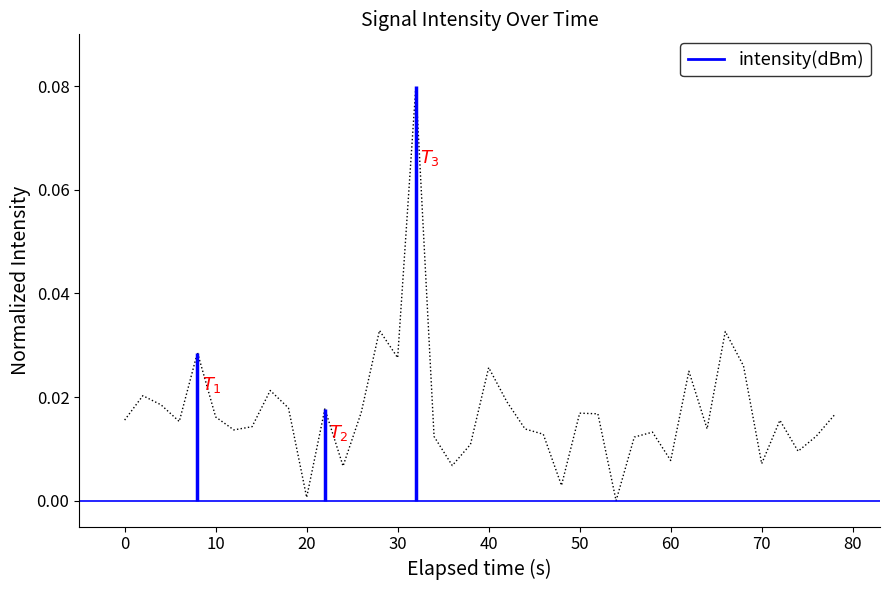

Reading left to right, transcribe all the data shown in this chart.

0.0	0.0	0.0	0.0	0.0	0.0	0.0	0.0	0.0	0.0	0.0	0.0	0.0	0.0	0.0	0.0	0.1	0.0	0.0	0.0	0.0	0.0	0.0	0.0	0.0	0.0	0.0	0.0	0.0	0.0	0.0	0.0	0.0	0.0	0.0	0.0	0.0	0.0	0.0	0.0